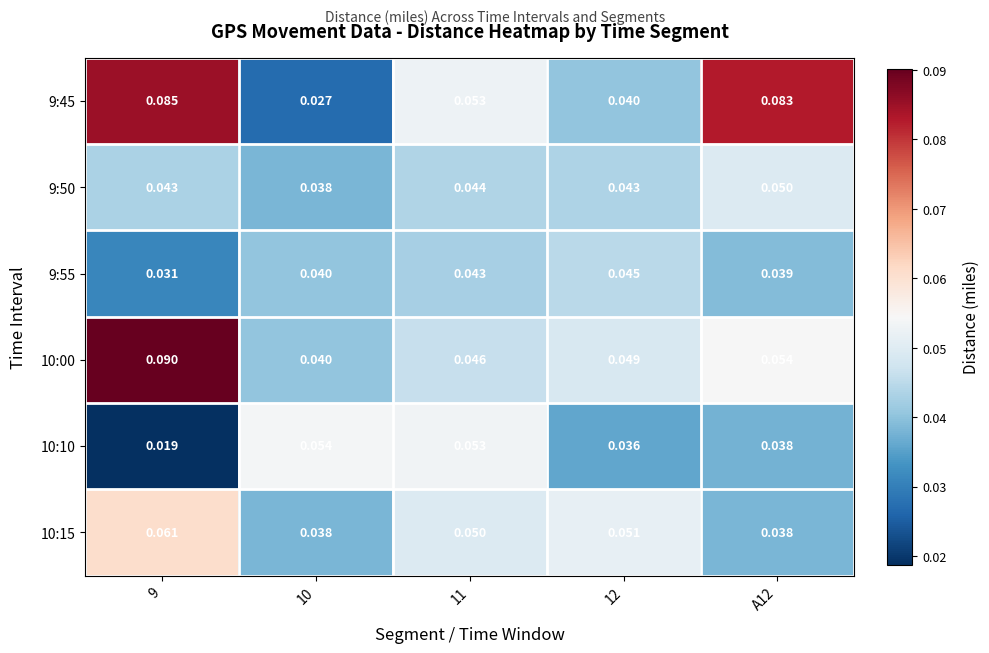

Is the value of 10:15 at A12 greater than the value of 9:55 at 12?

No